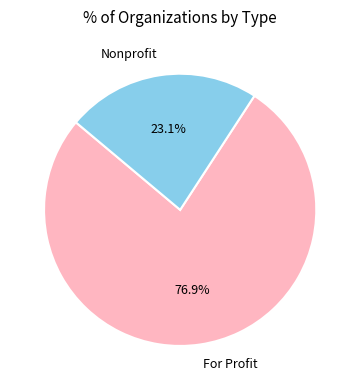

What is the largest slice in the pie chart?

For Profit